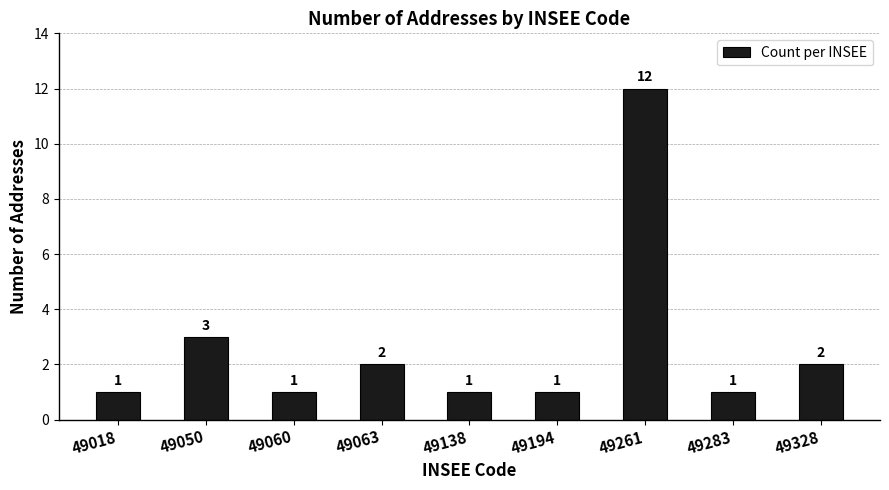

What is the ratio of the value at 49283 to the value at 49050?

0.3